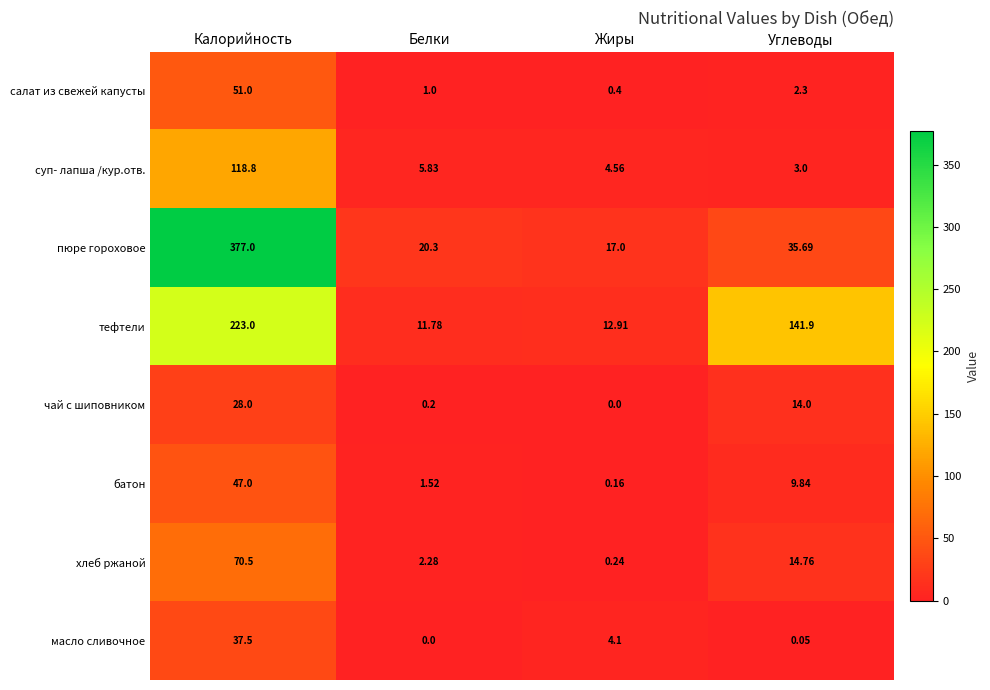

Is the value of батон at Калорийность greater than the value of чай с шиповником at Белки?

Yes